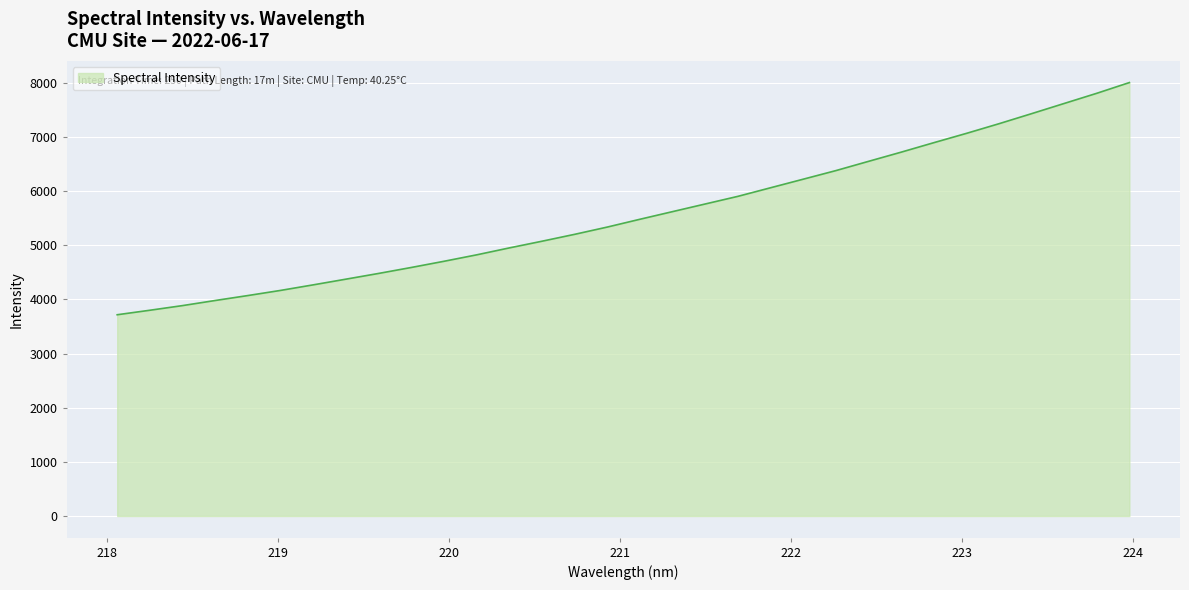

What is the maximum value shown in the chart?

8004.5